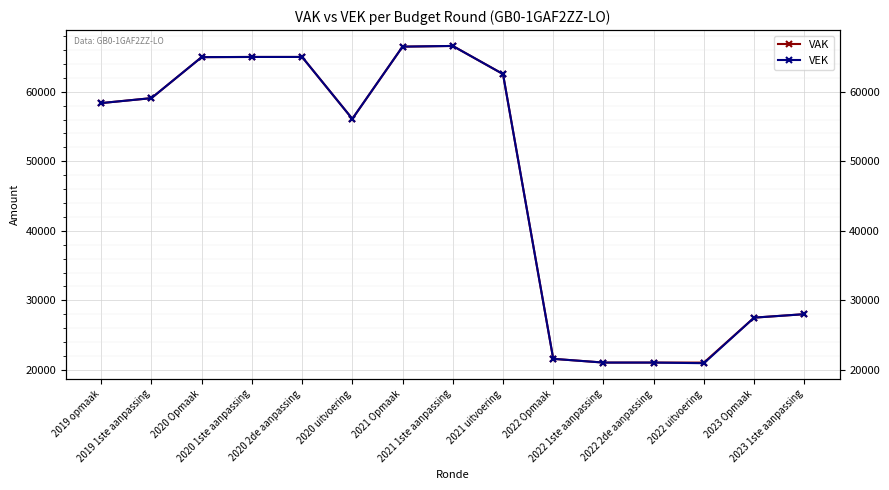

True or false: VAK and VEK intersect in this chart.

False